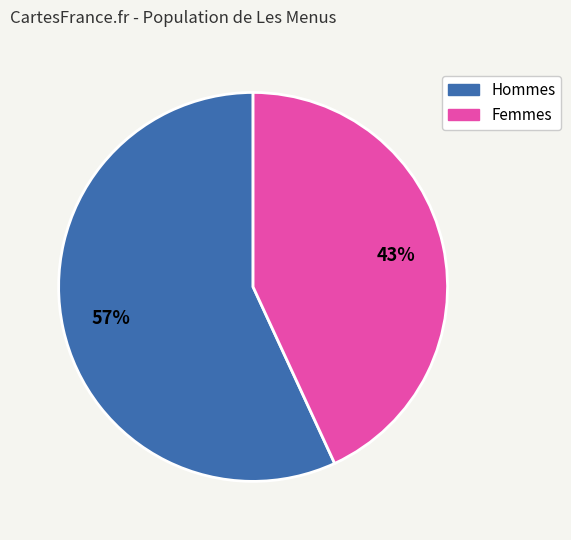

Count the number of slices in the pie.

2